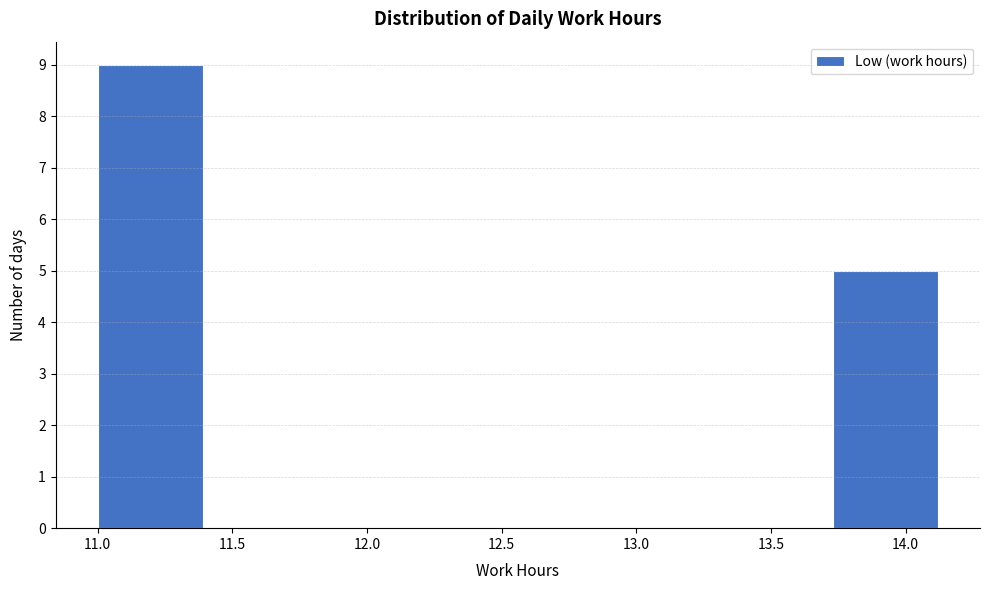

How tall is the bar that spans 11.00 to 11.39 on the x-axis? Neither the bar edges nor the heights are printed on the chart, so give them approximately, as read against the axes.

9